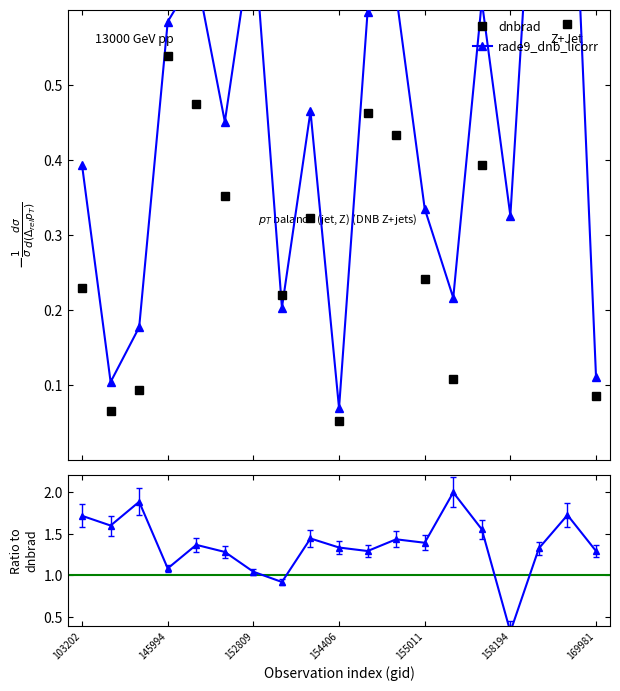

How many lines are shown in the chart?

3